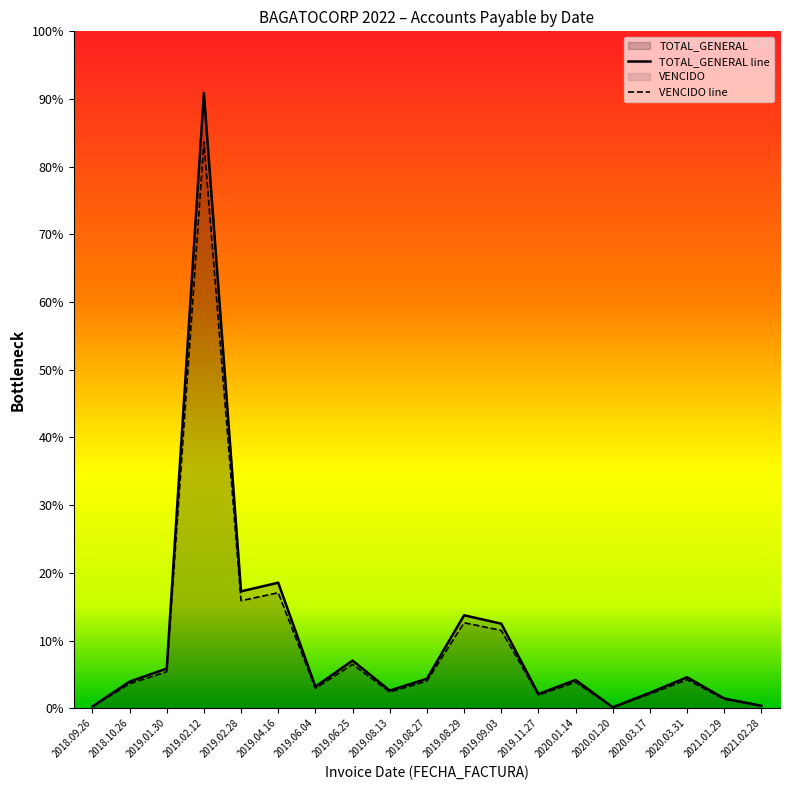

True or false: VENCIDO line and TOTAL_GENERAL line cross at least once.

False